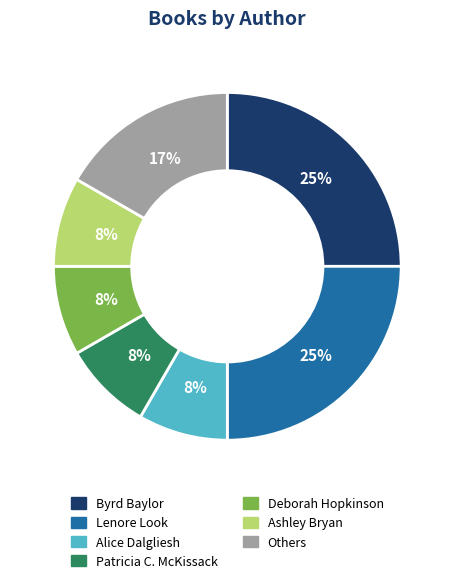

Is there any slice that represents more than half of the pie?

No